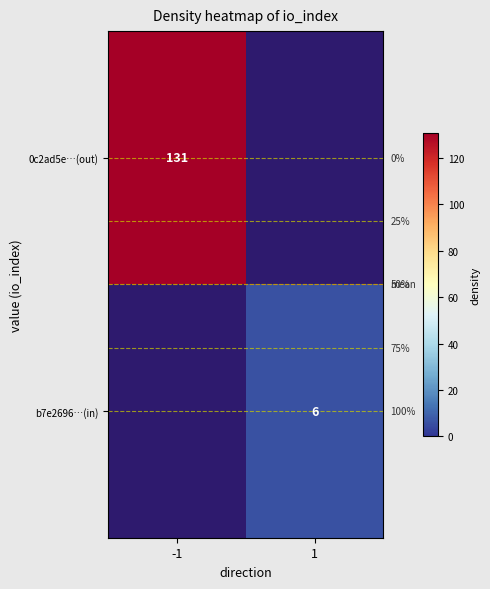

At how many categories does at least one series exceed 116?

1